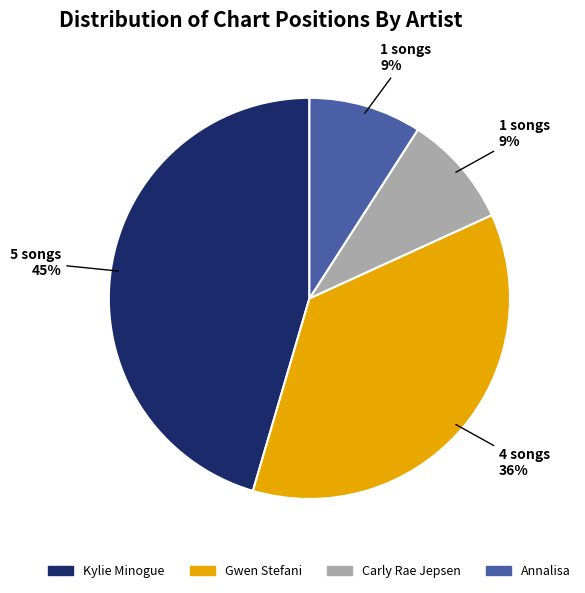

To the nearest percent, what portion does Kylie Minogue represent?

45%